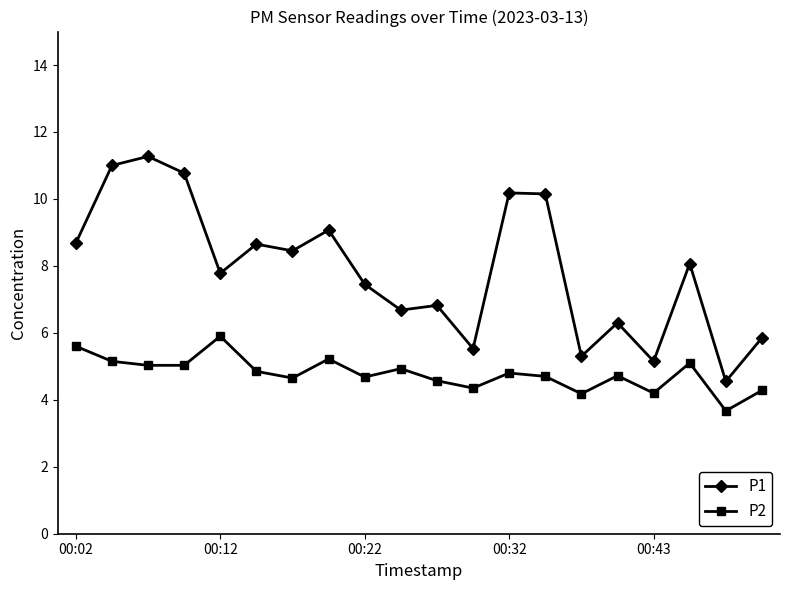

What is the average value of the P2 series?

4.8